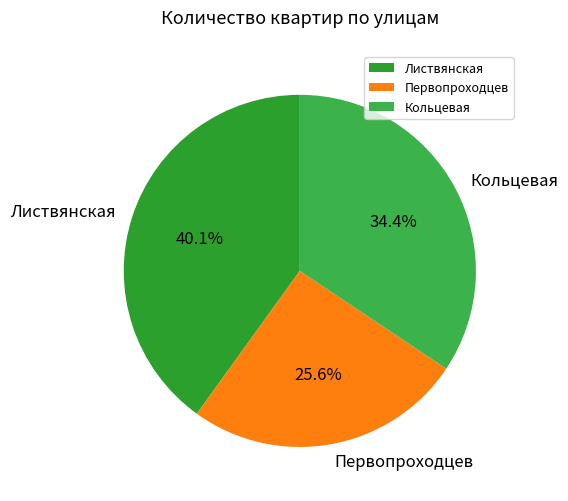

To the nearest percent, what is the average slice percentage?

33%